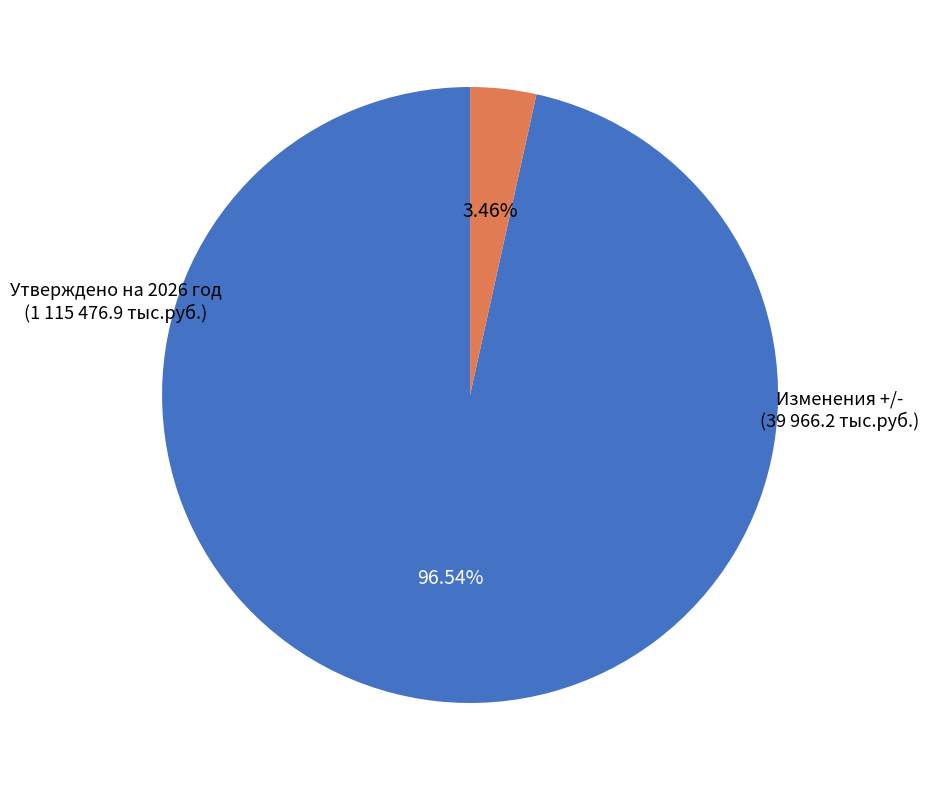

Count the number of slices in the pie.

2